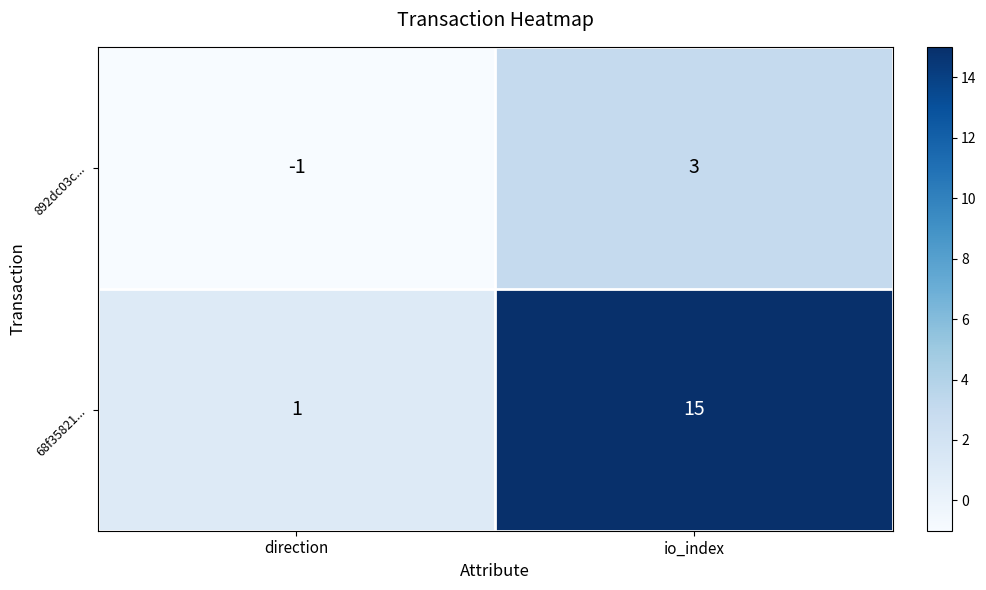

What is the minimum value shown in the chart?

-1